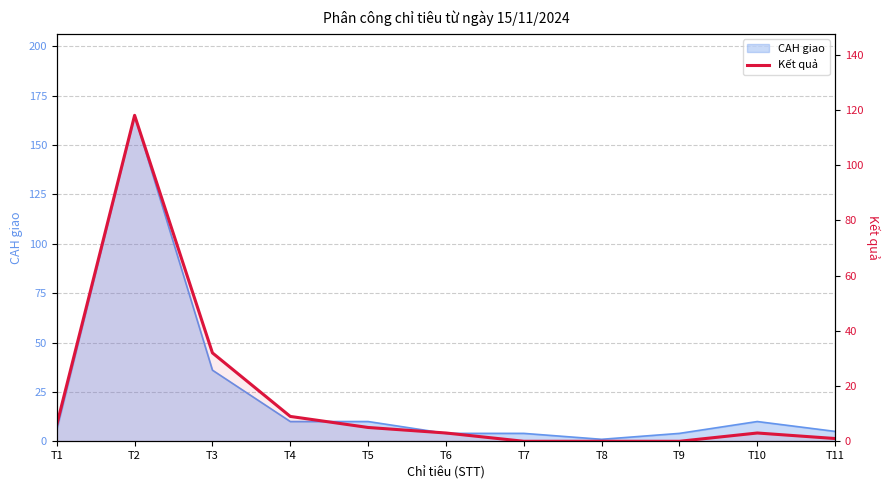

At which label does the data first exceed 3?

T1